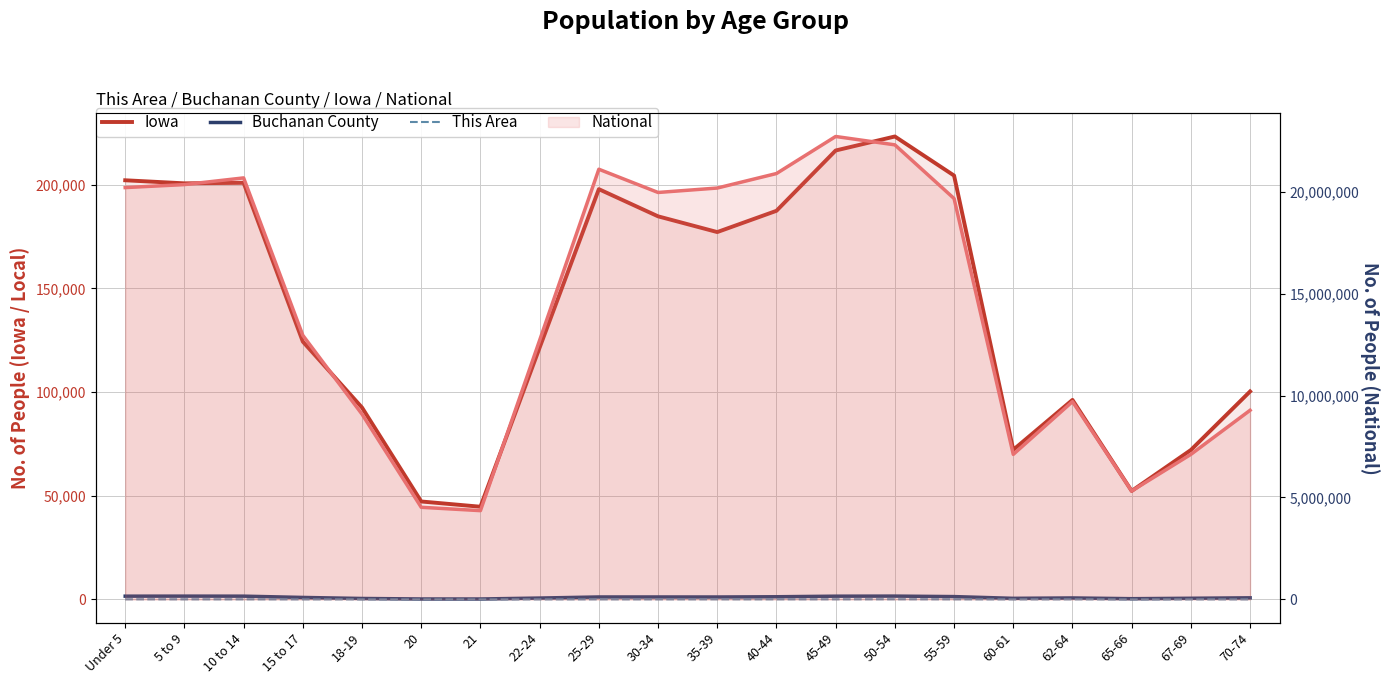

At which category does Iowa reach its first local valley?

5 to 9